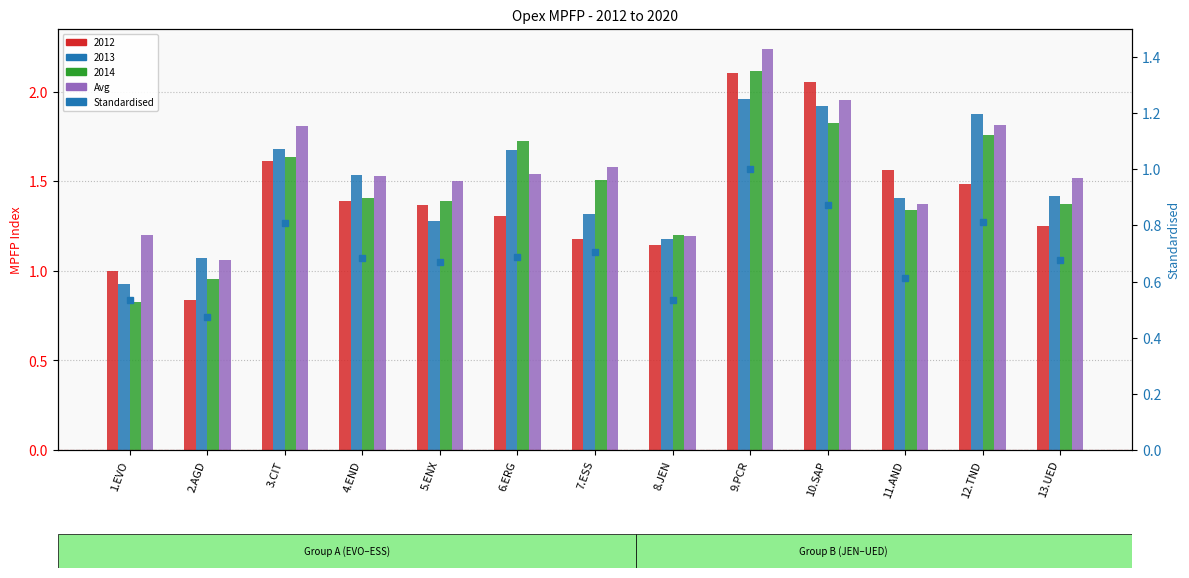

What is the minimum value for Standardised?

0.5